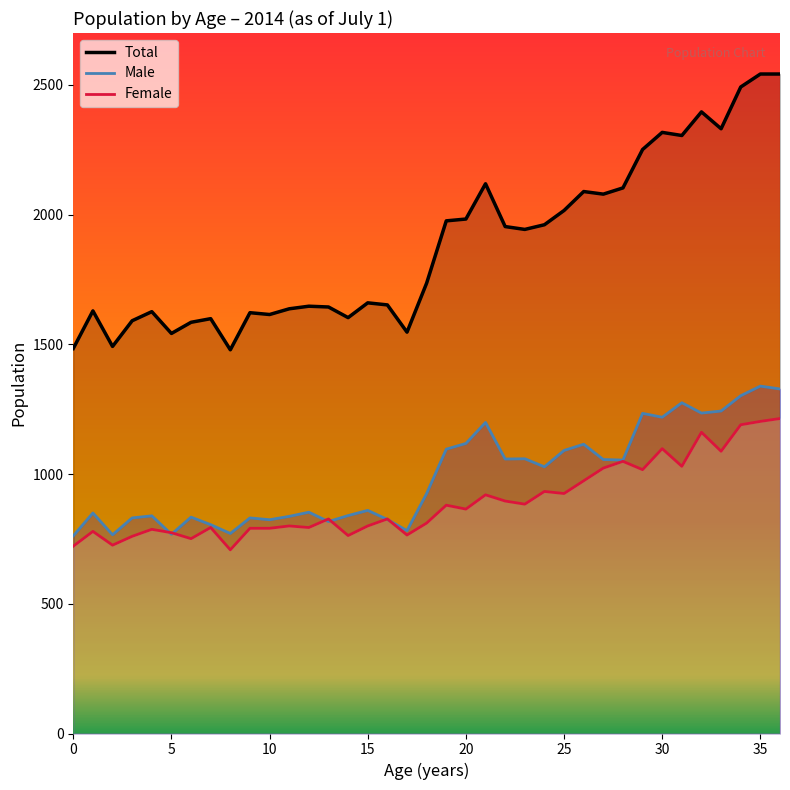

At which category is the sum across all series the highest?

35